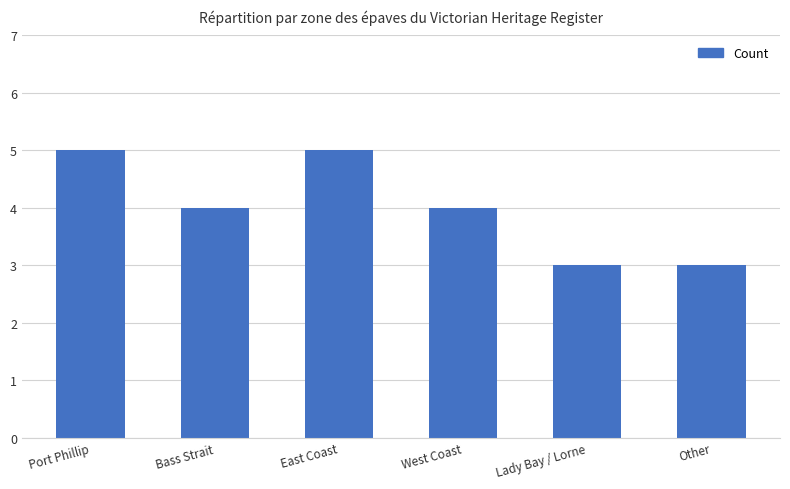

True or false: the data shows 2 at Other.

False